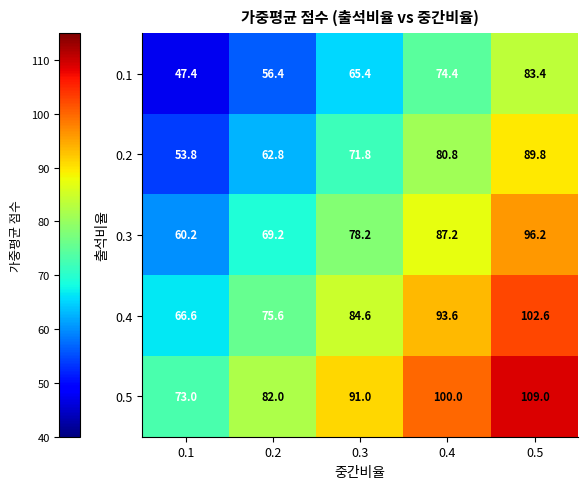

What is the total value across all series at 0.3?

391.0